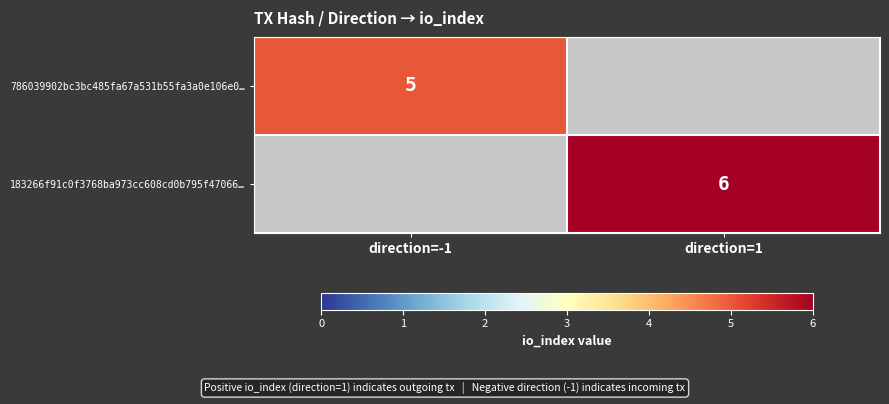

True or false: 183266f91c0f3768ba973cc608cd0b795f47066… has a value of 1 at direction=1.

False